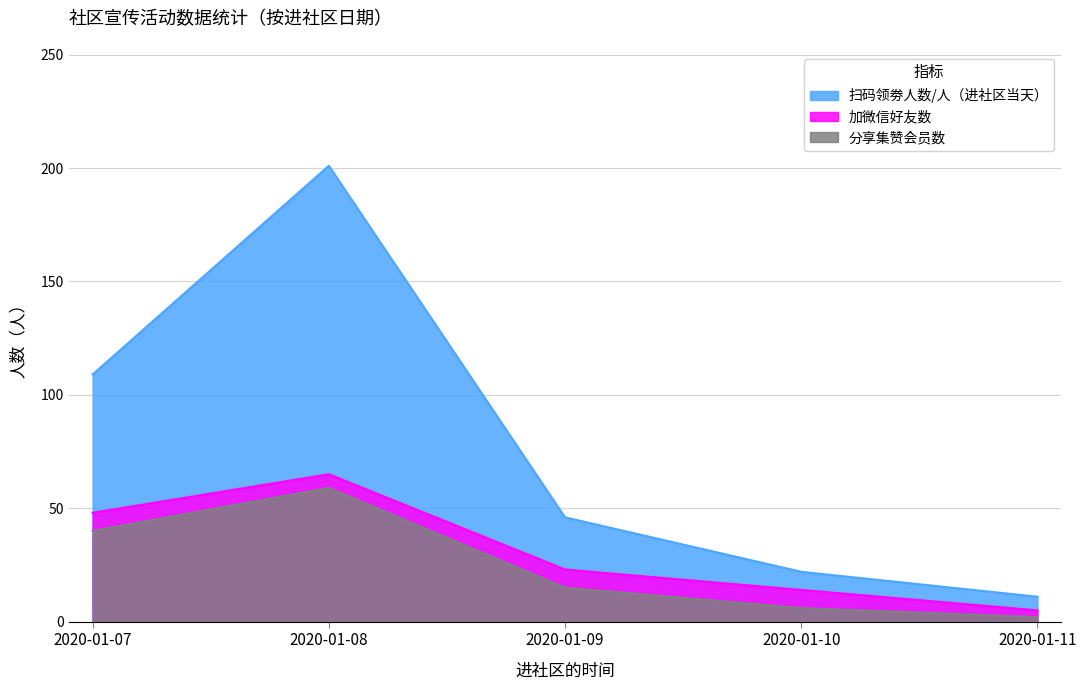

What is the difference between the maximum and minimum values in the 加微信好友数 series?

60